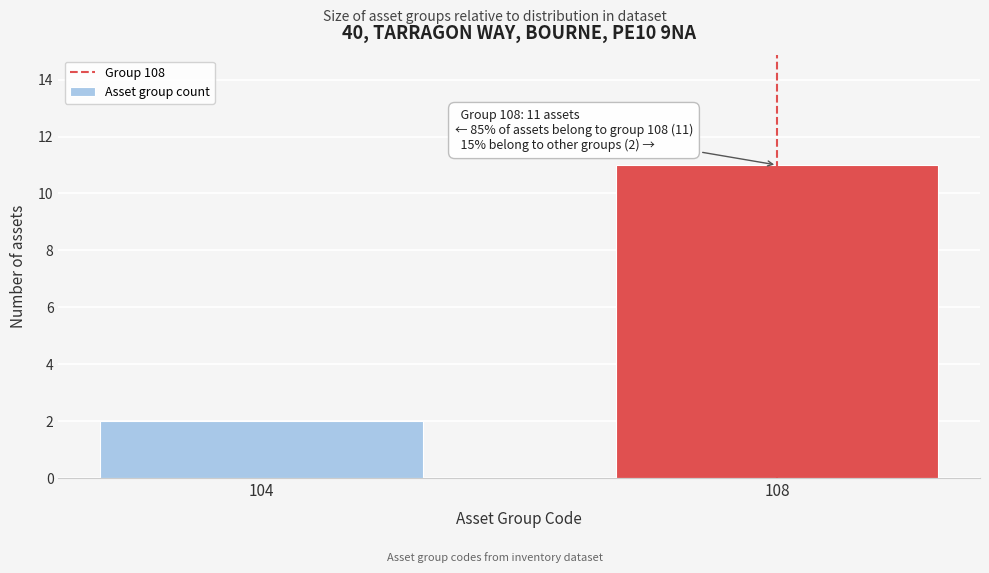

Reading left to right, extract all data points from this chart.

2	11